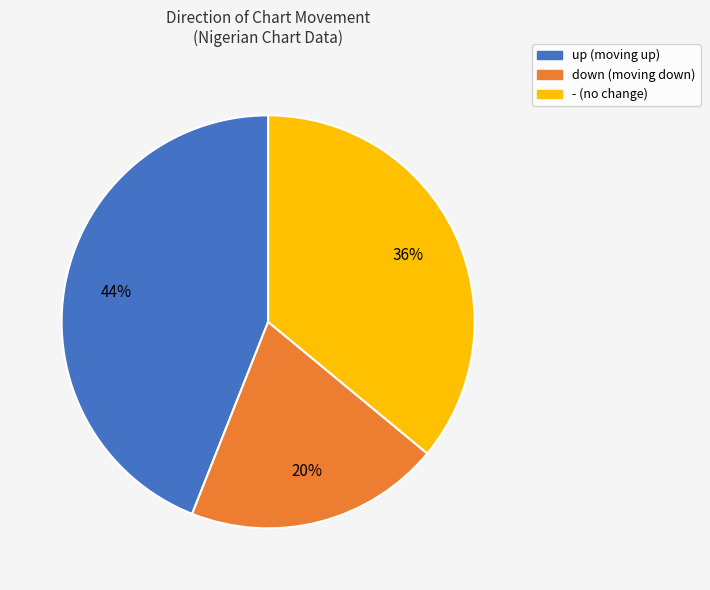

What percentage is the - slice, to the nearest percent?

36%